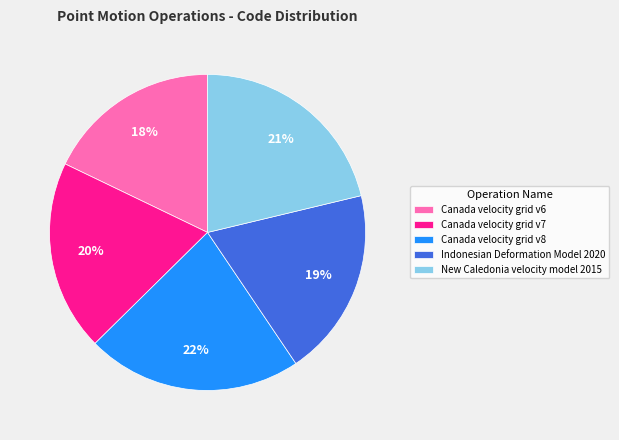

Which slice is the smallest?

Canada velocity grid v6